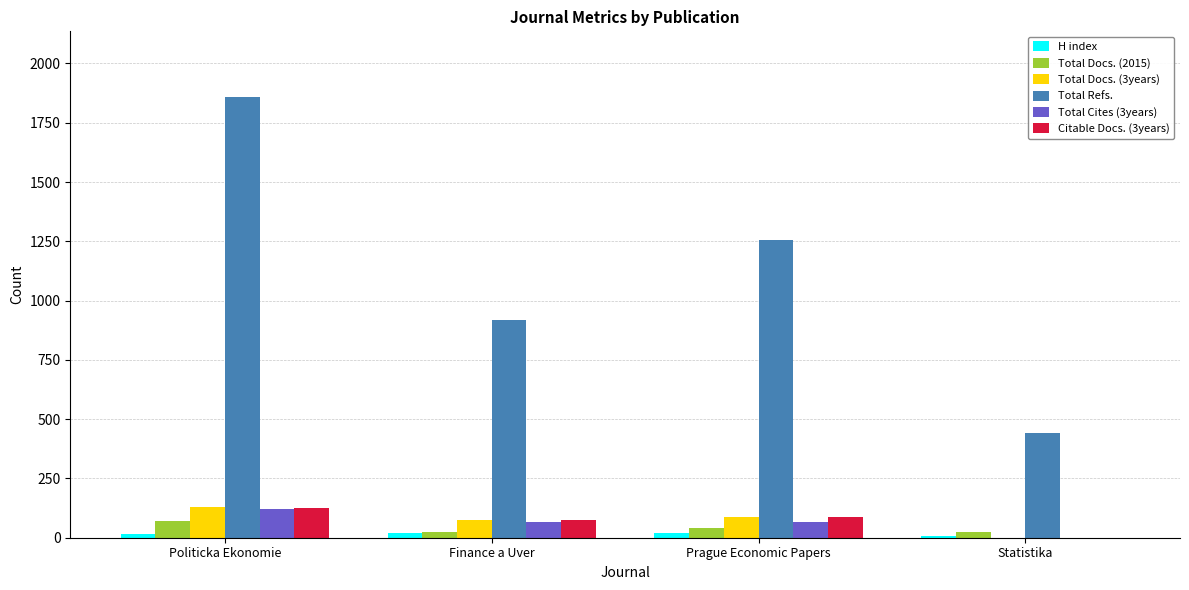

How many groups of bars are there?

4